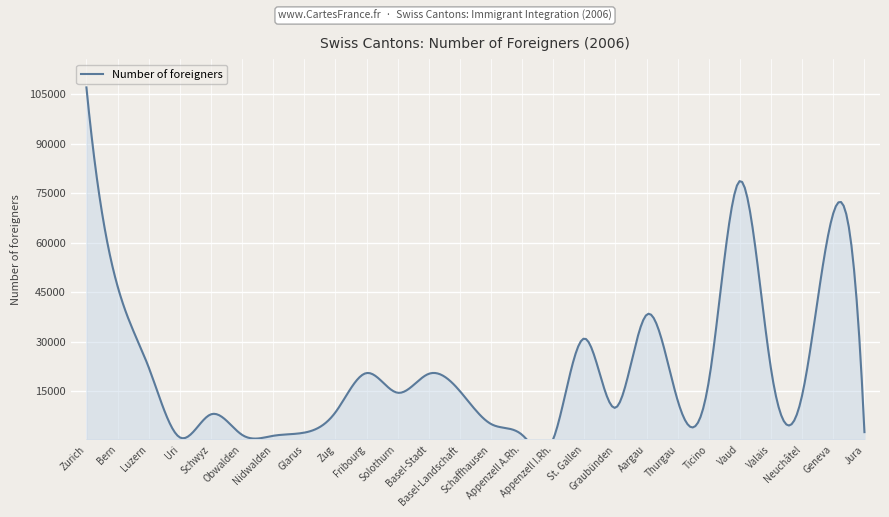

How many values are below 14577?

13